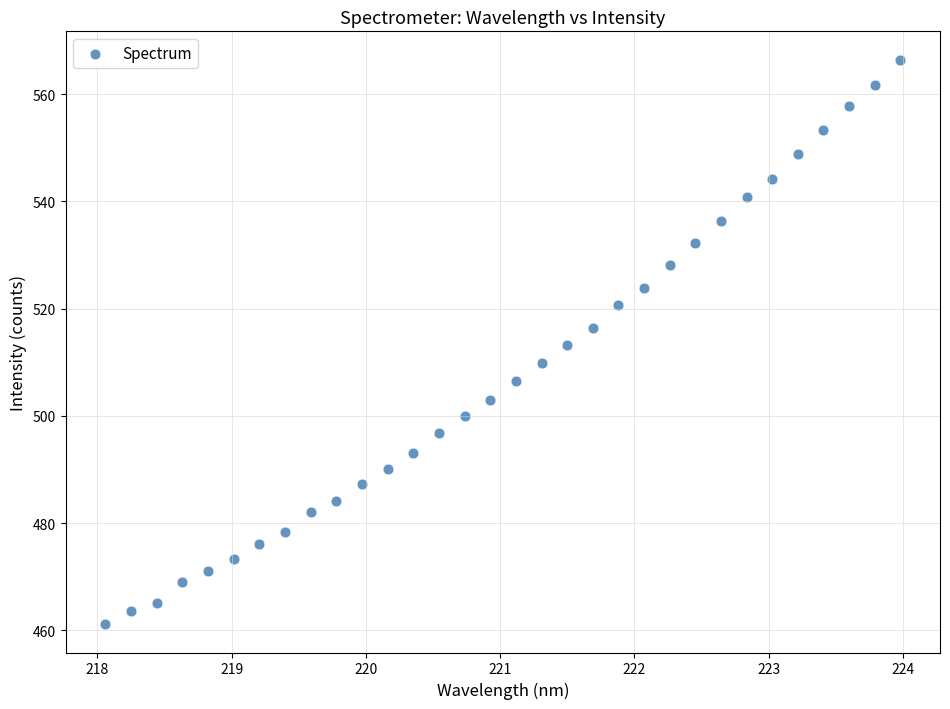

What is the range of X values (max minus min)?

5.9